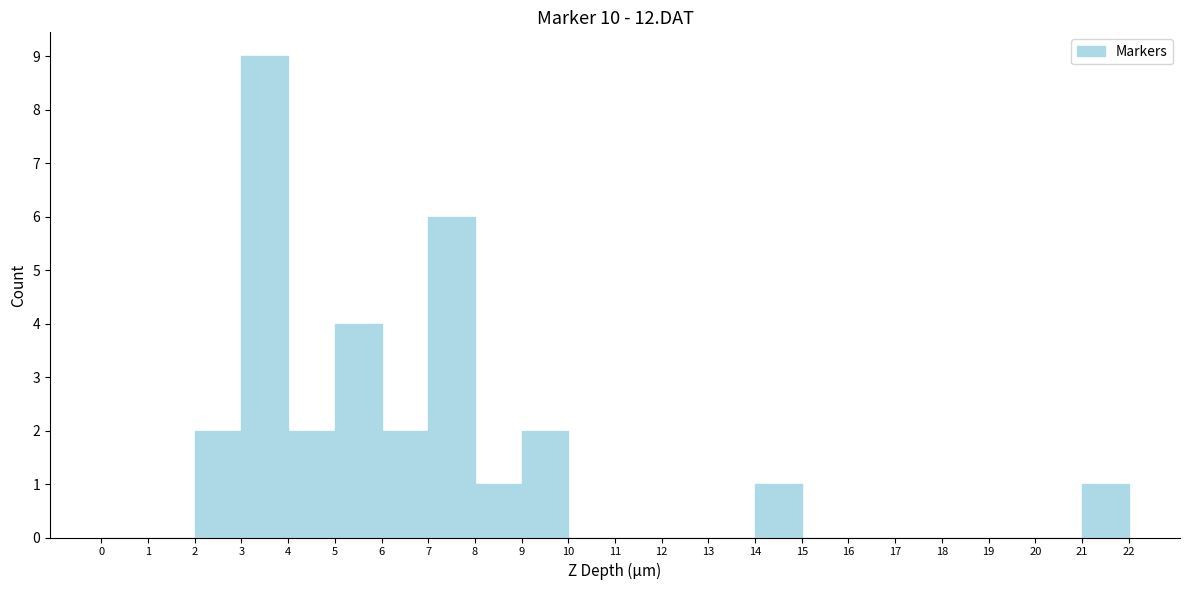

What is the height of the bar covering 14 to 15 on the x-axis? The values are not printed on the chart, so give them approximately, as read against the axis.

1